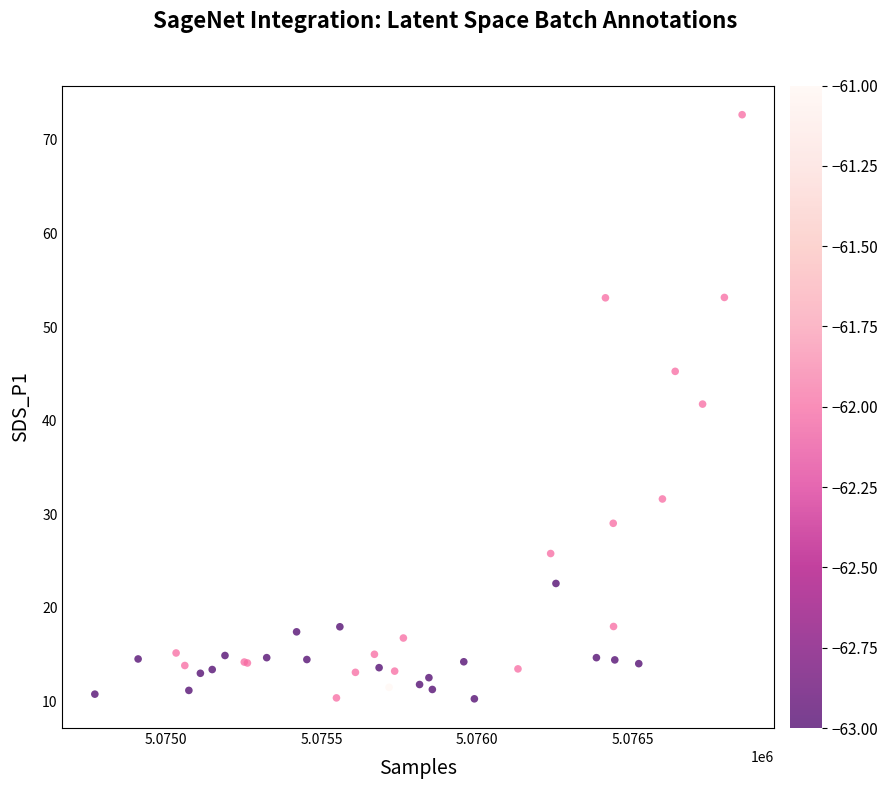

What Y value in the scatter plot is closest to 41?

41.8